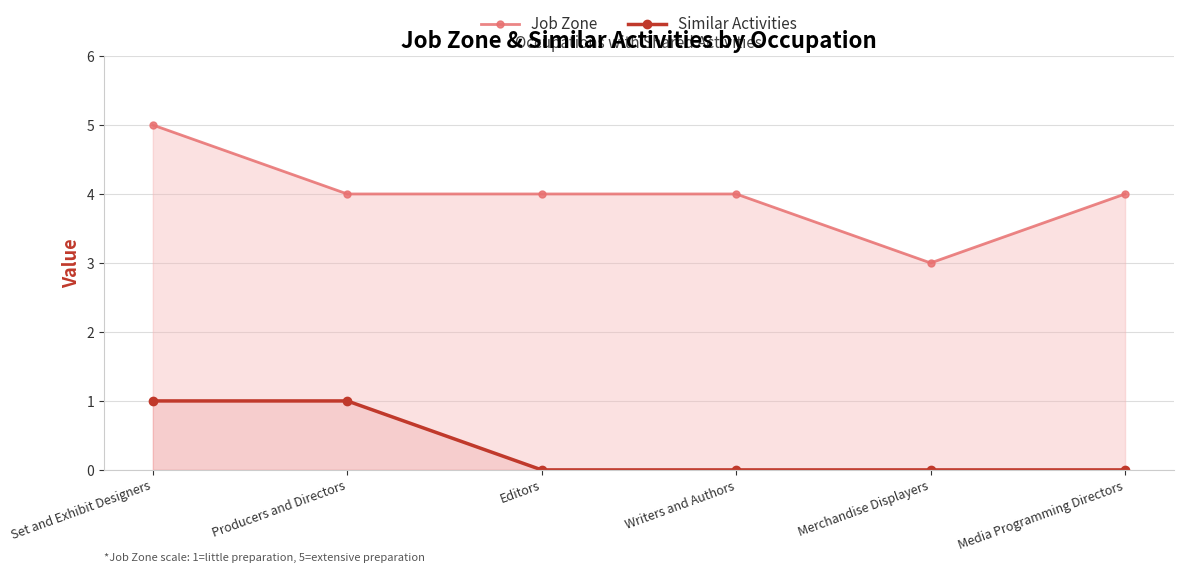

True or false: Job Zone has a value of 6 at Editors.

False